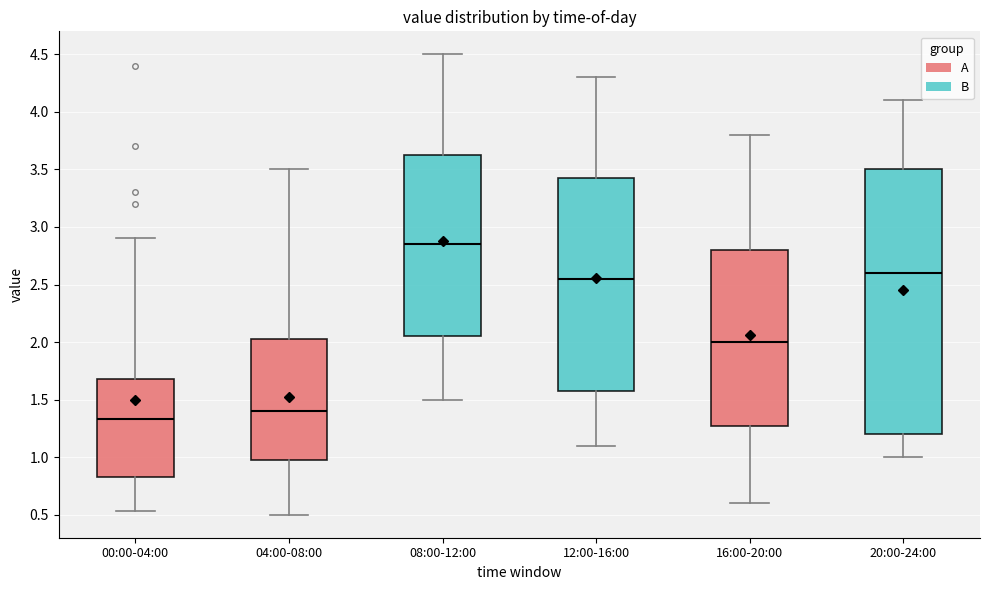

Reading left to right, read every box against the y-axis: the position of its median line, the range the box covers, and the ends of its whiskers. The values are not printed on the chart, so give them approximately, as read against the axis.

00:00-04:00: median 1.35, box 0.85 to 1.70, whiskers 0.55 to 2.90
04:00-08:00: median 1.40, box 1.00 to 2.05, whiskers 0.50 to 3.50
08:00-12:00: median 2.85, box 2.05 to 3.65, whiskers 1.50 to 4.50
12:00-16:00: median 2.55, box 1.60 to 3.45, whiskers 1.10 to 4.30
16:00-20:00: median 2.00, box 1.30 to 2.80, whiskers 0.60 to 3.80
20:00-24:00: median 2.60, box 1.20 to 3.50, whiskers 1.00 to 4.10